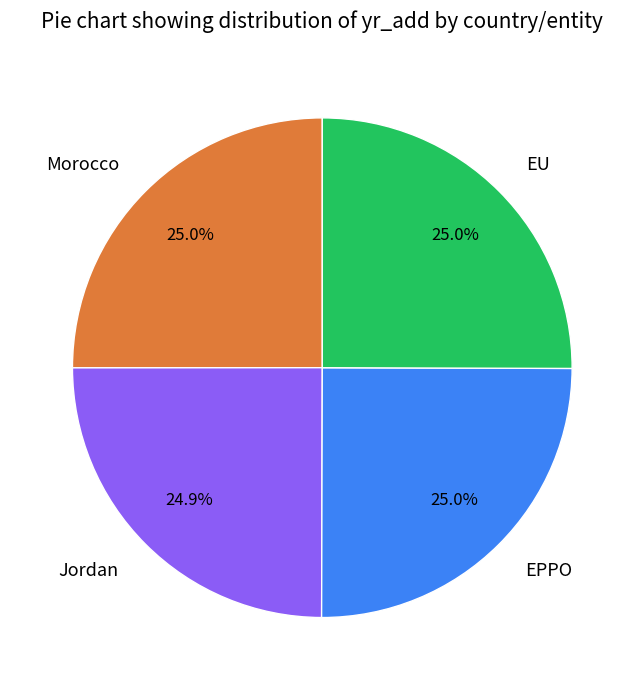

Is the sum of Morocco and EU greater than half?

Yes